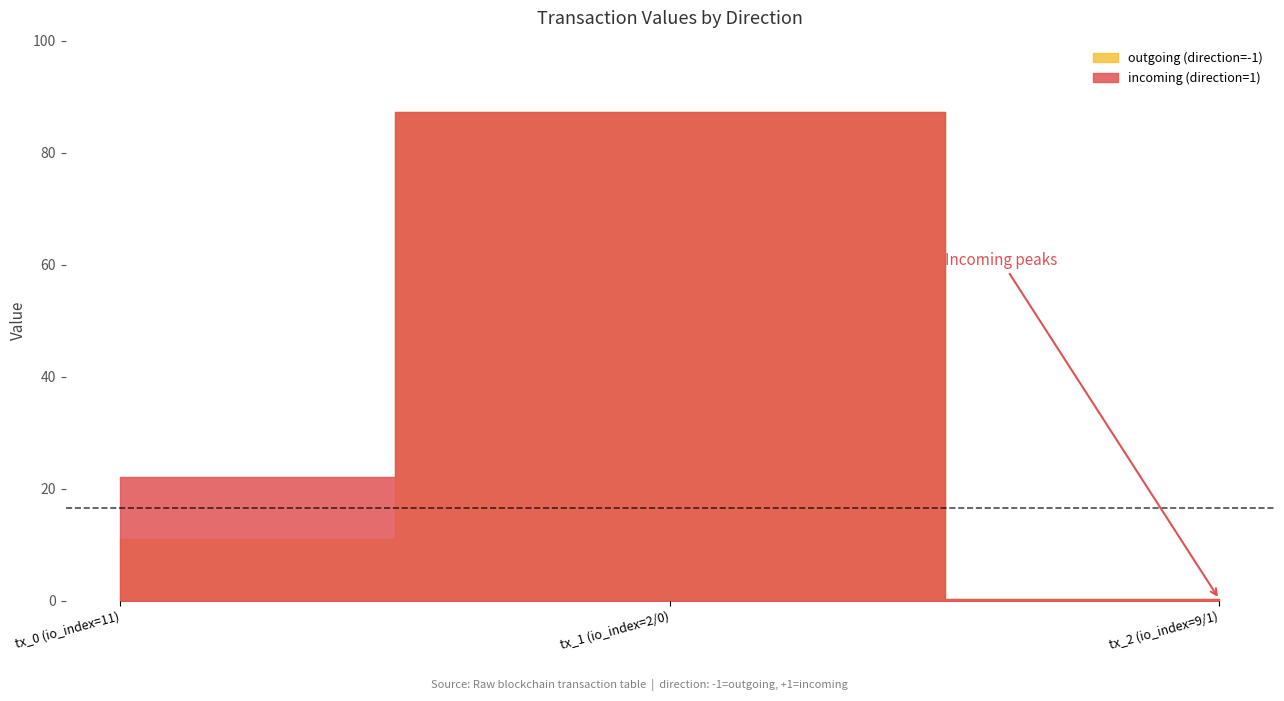

Is the value of outgoing (direction=-1) at tx_0 (io_index=11) greater than the value of incoming (direction=1) at tx_2 (io_index=9/1)?

Yes